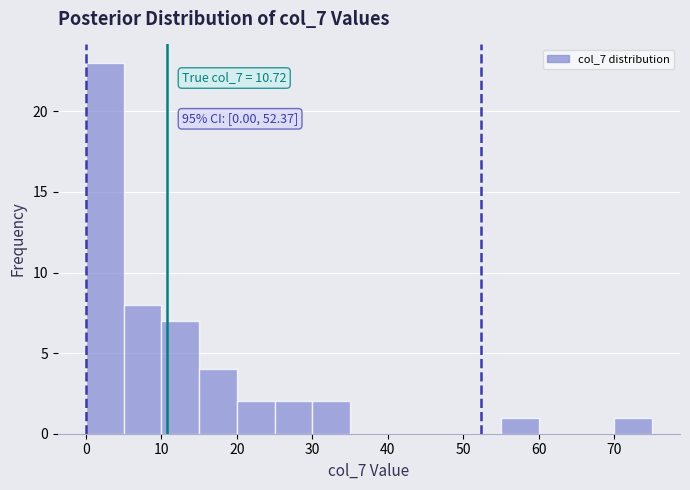

Over which range of the x-axis is the bar tallest?

0 to 5